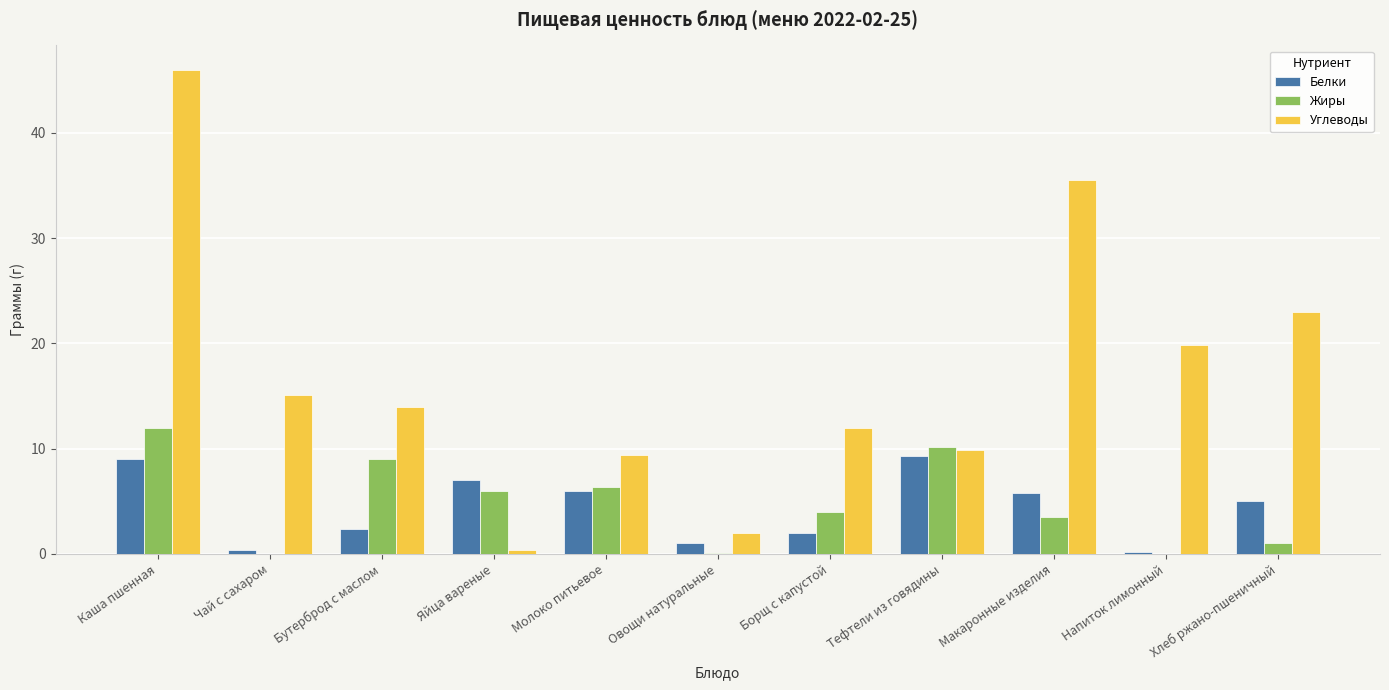

At which category is the sum across all series the highest?

Каша пшенная